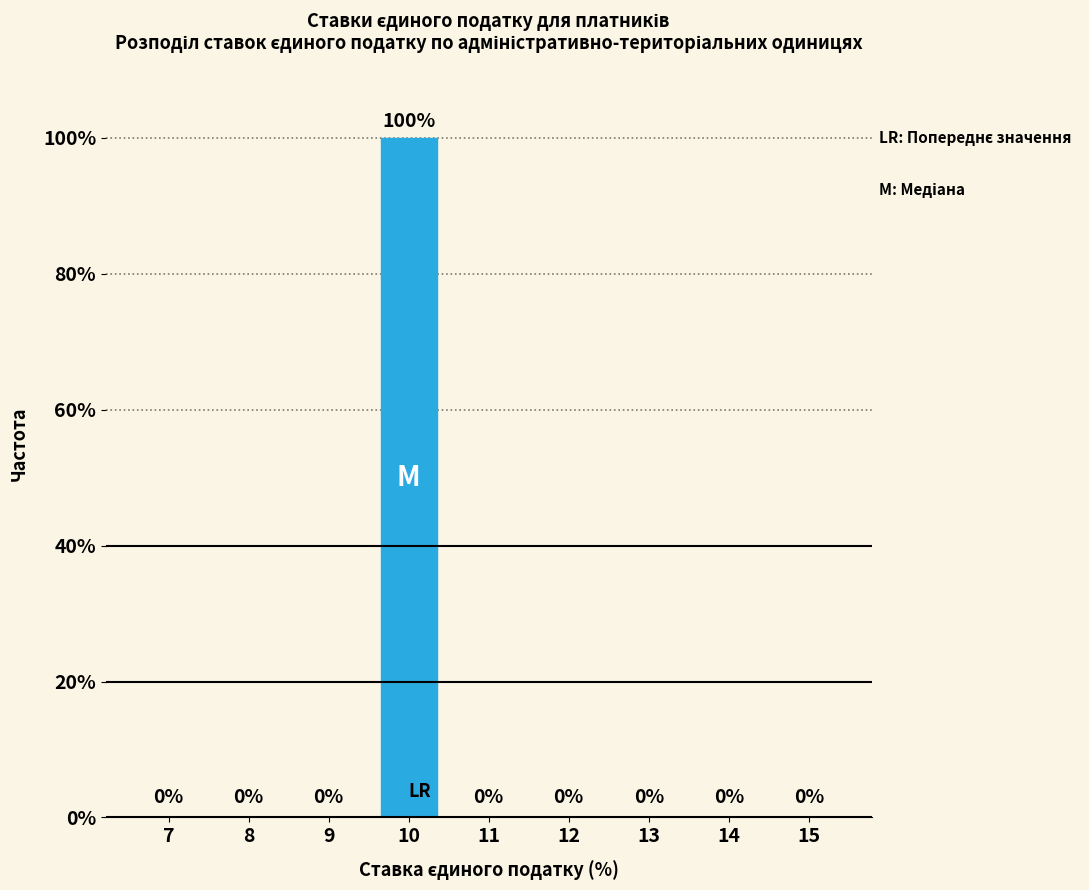

Reading left to right, list all the values displayed in this chart.

7=0	8=0	9=0	10=100	11=0	12=0	13=0	14=0	15=0